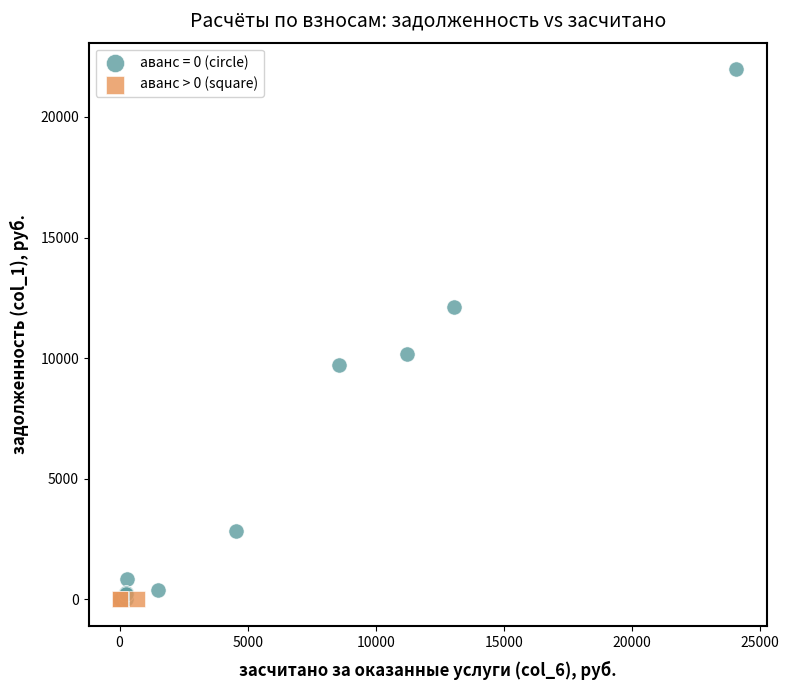

Which series contains the highest Y value?

аванс = 0 (circle)